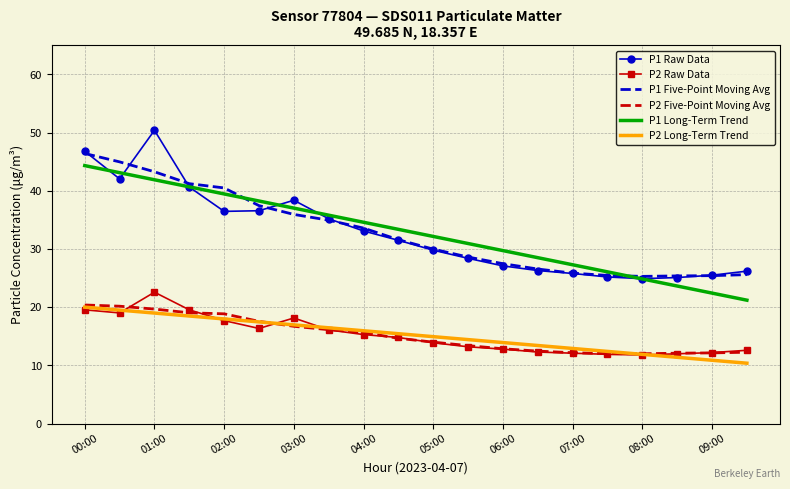

What is the maximum value shown in the chart?

50.4